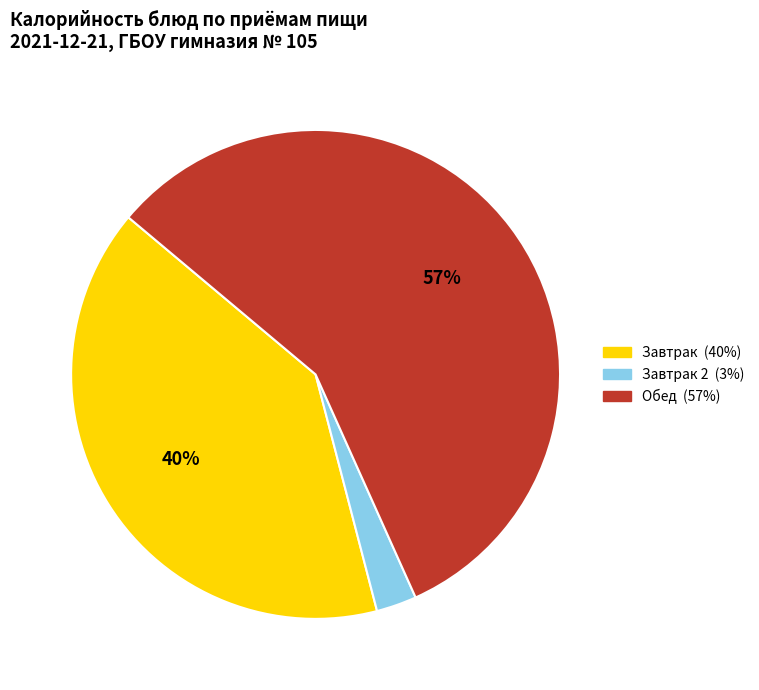

To the nearest percent, what is the average slice percentage?

33%